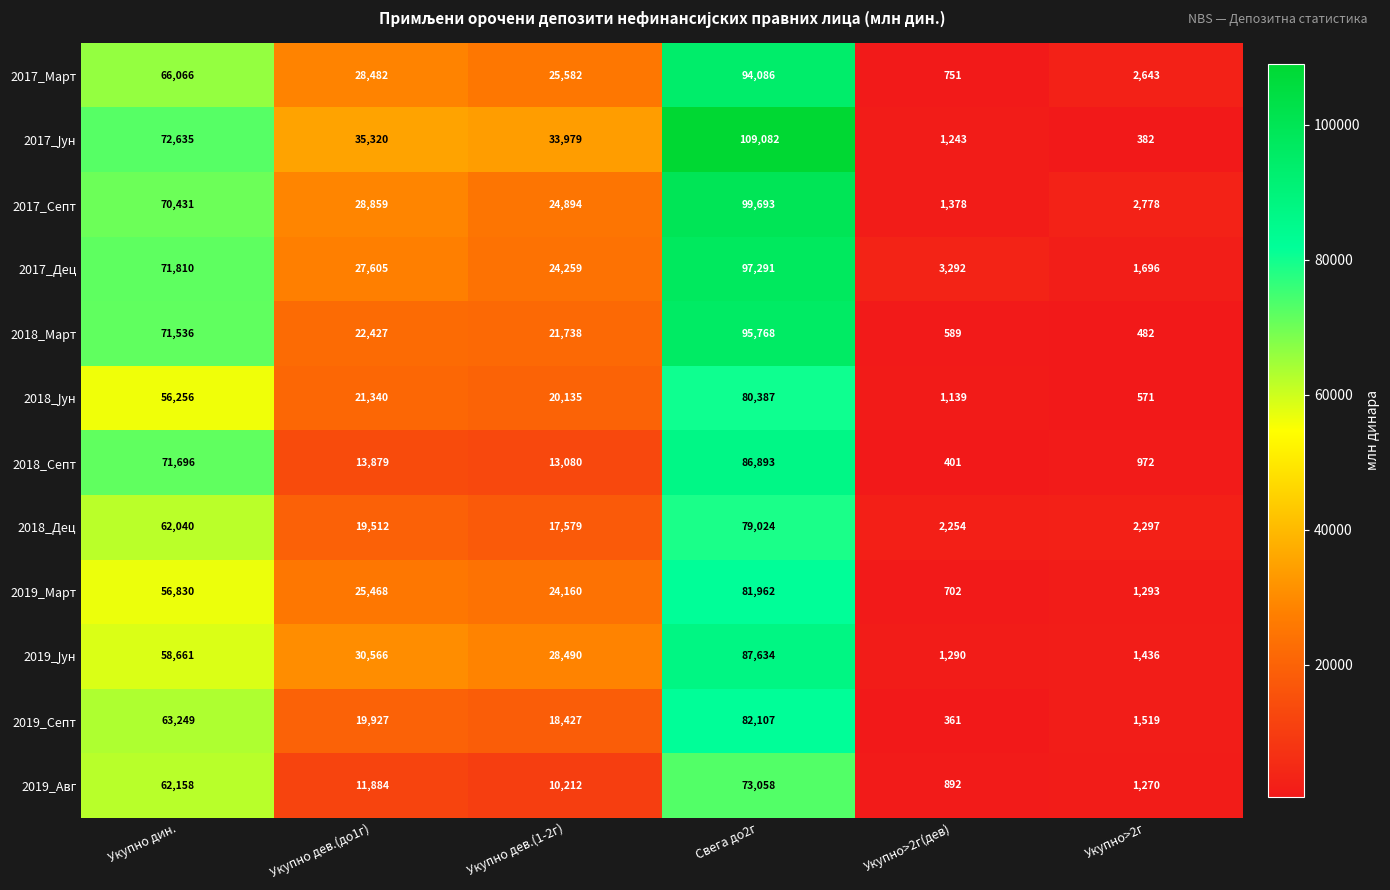

How many series are shown in this chart?

12